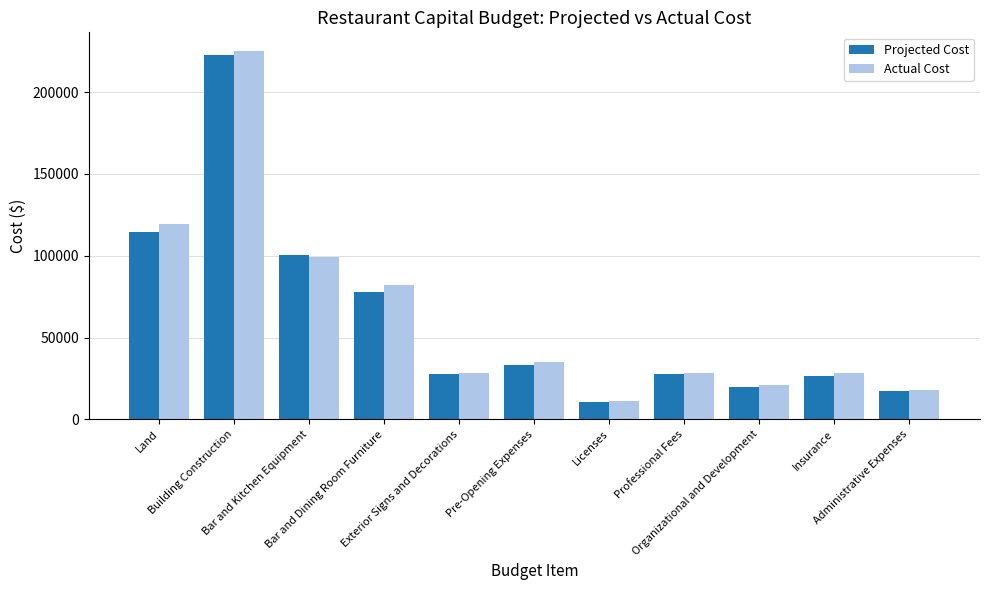

What is the lowest value of the Actual Cost series?

11329